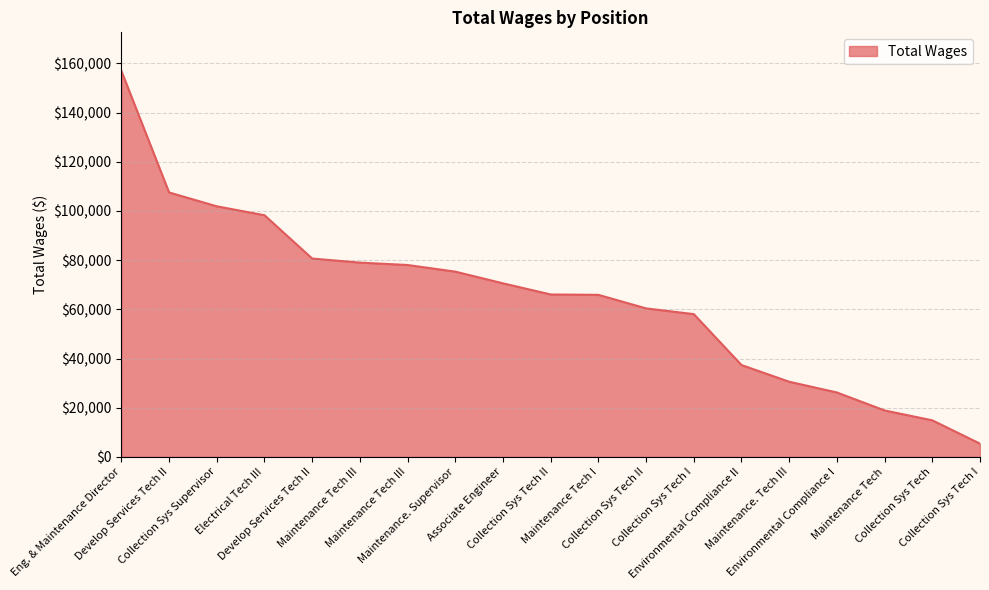

What is the average value?

64829